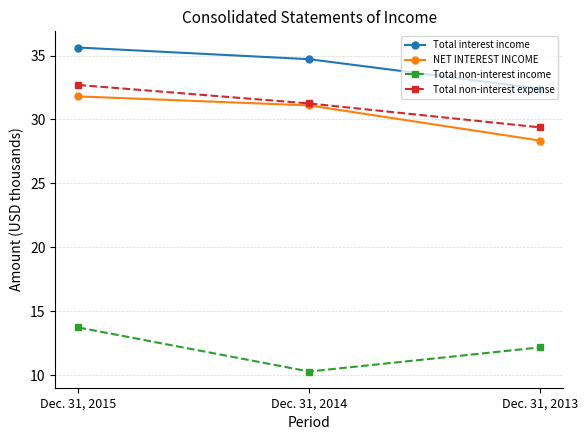

What is the value of the Total non-interest expense point at the 2nd from the left?

31.3